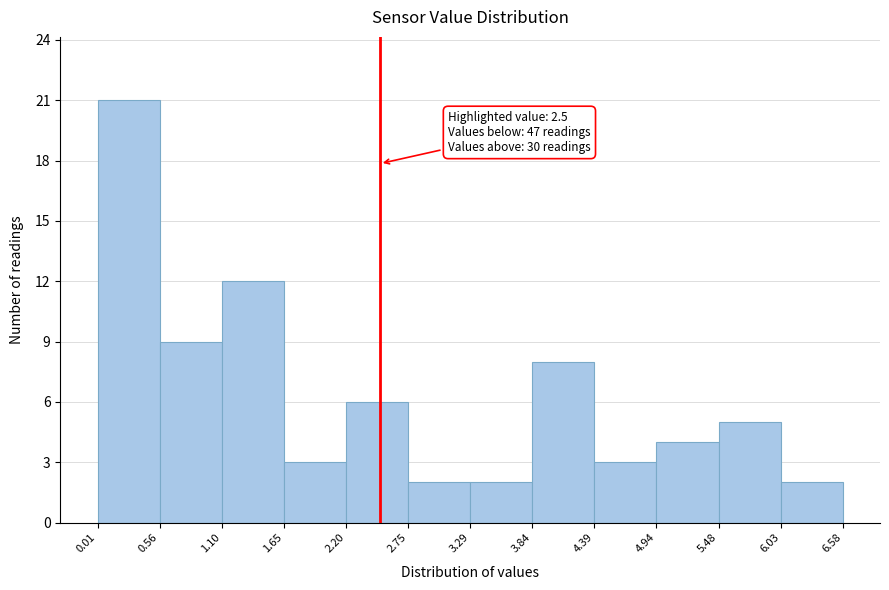

Which range on the x-axis has the tallest bar?

0.01 to 0.56